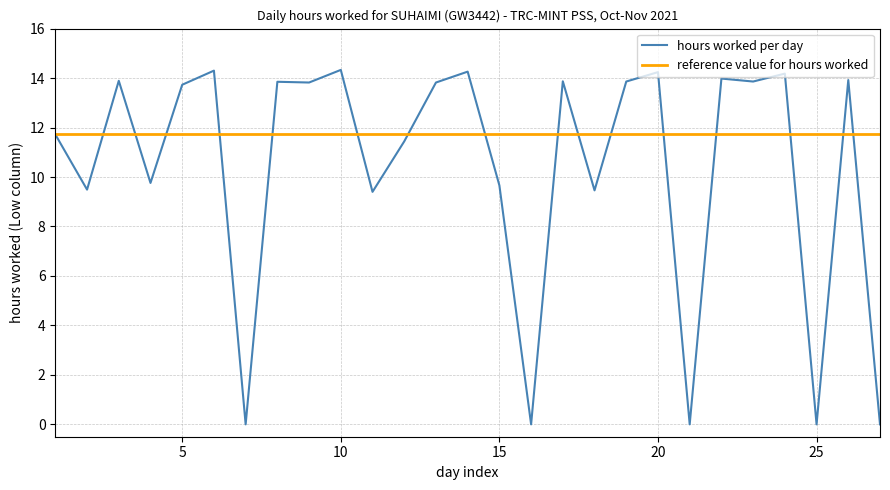

What is the highest value of the hours worked per day series?

14.3